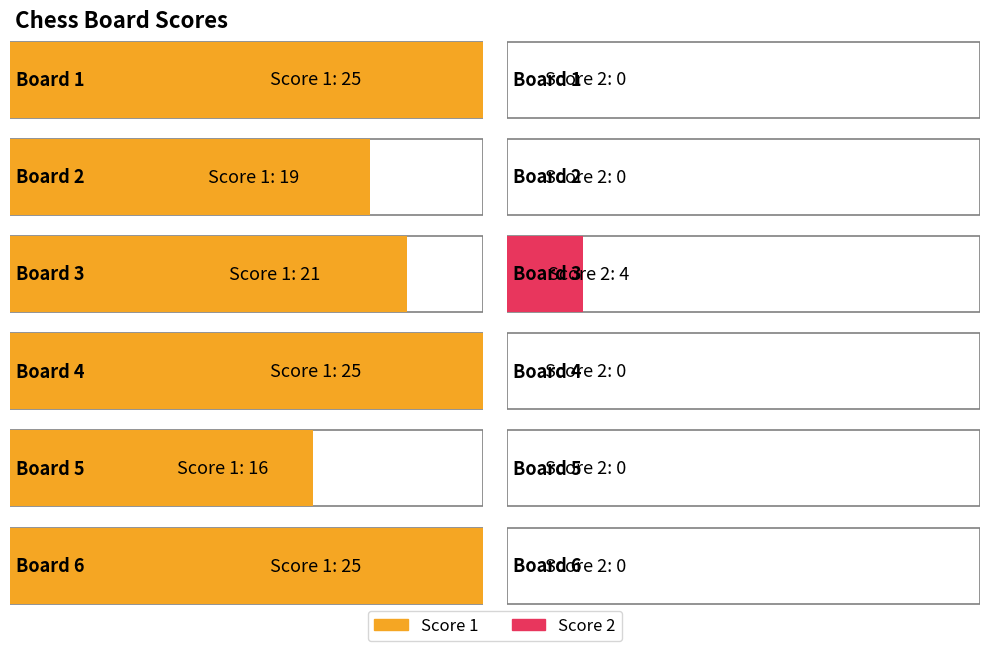

How many bars are there in each group?

2